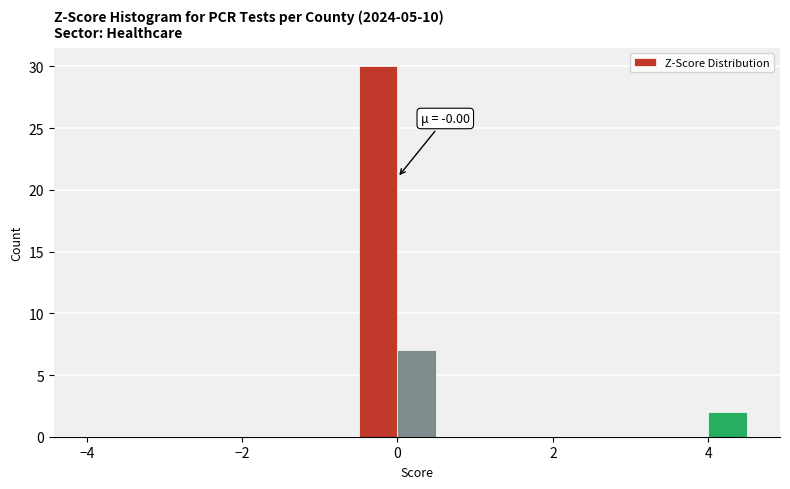

Read against the x-axis, roughly where is the centre of the tallest bar?

-0.2